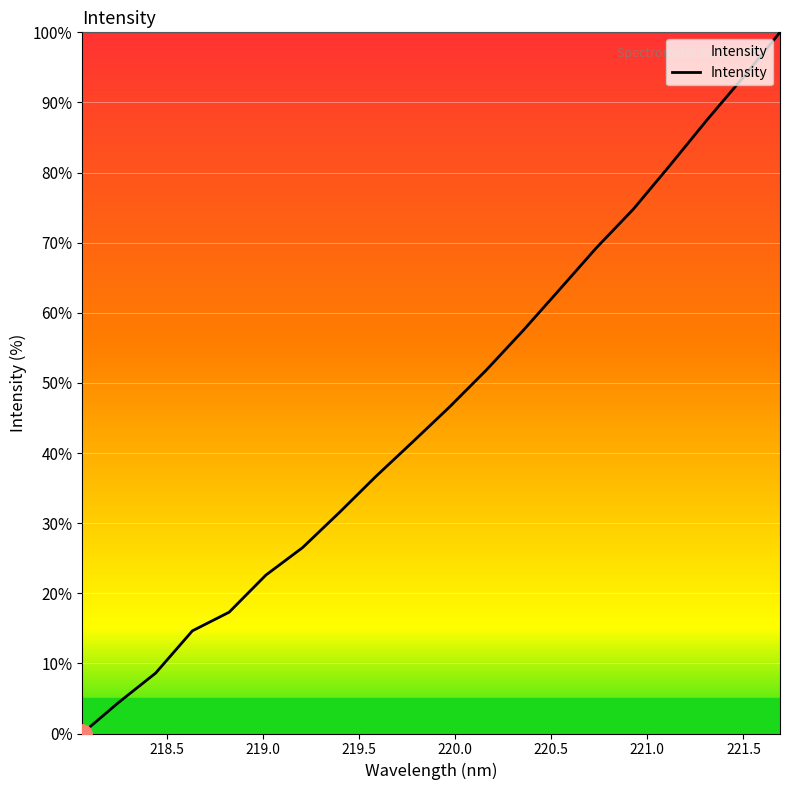

What is the greatest value displayed?

100.0